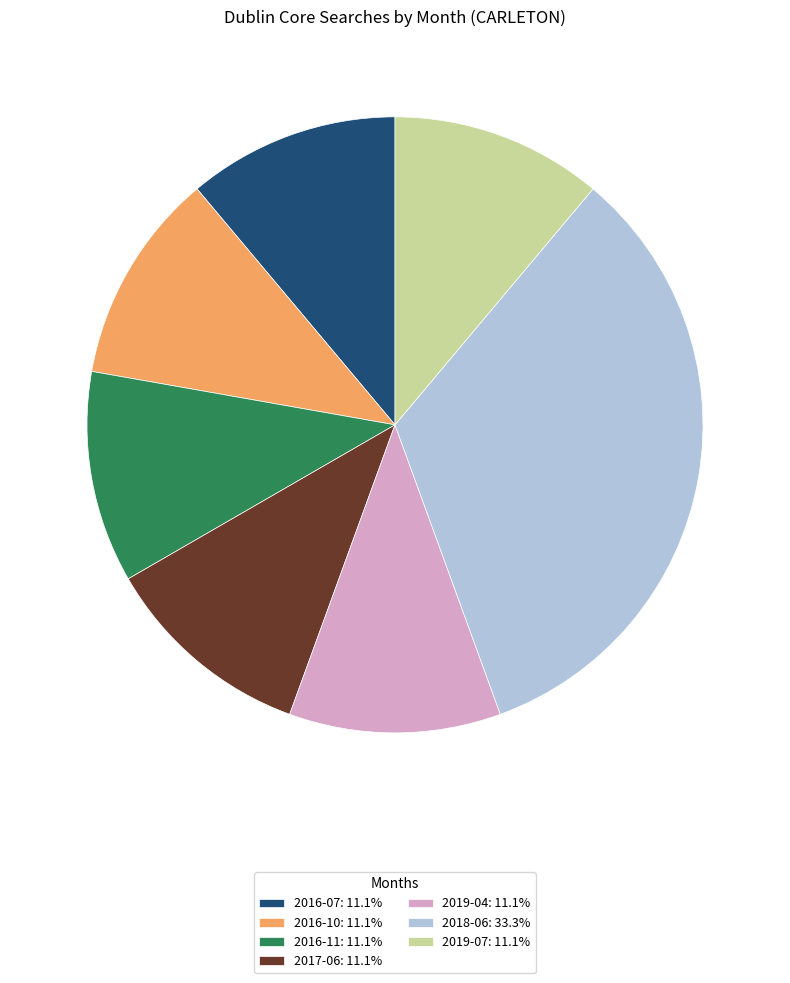

Do 2018-06: 33.3% and 2019-07: 11.1% together represent more than half of the pie?

No